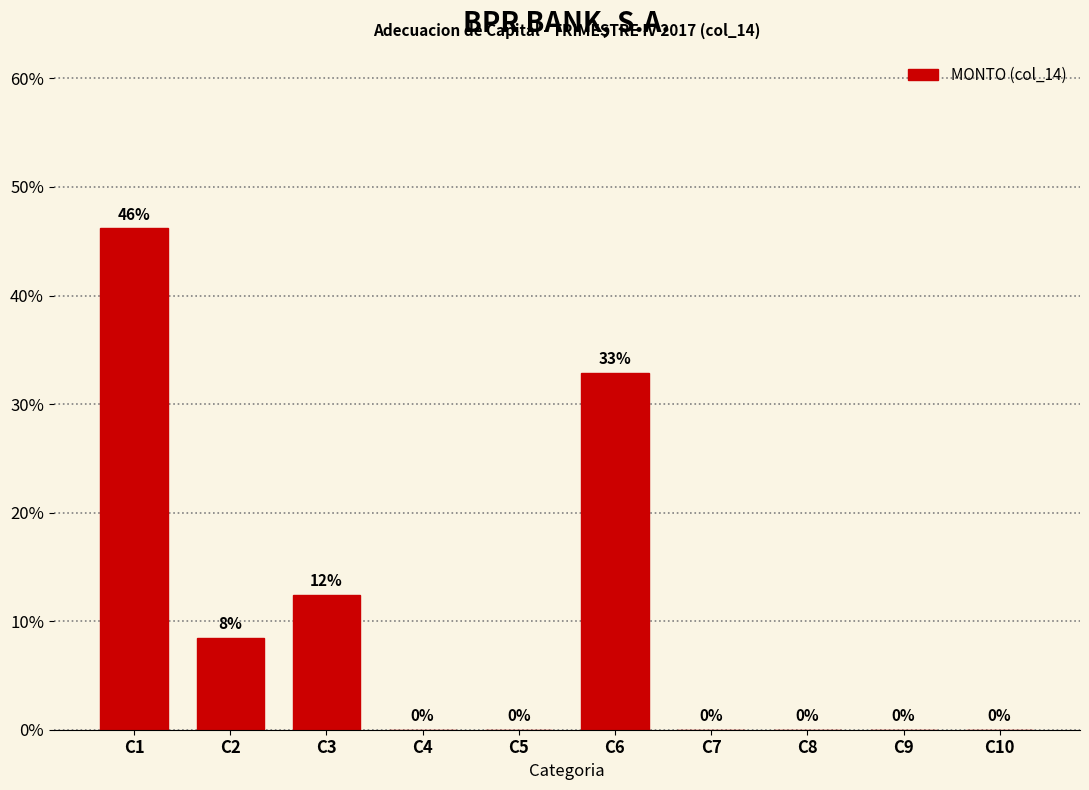

Where is the data nearest to the value 23?

C6